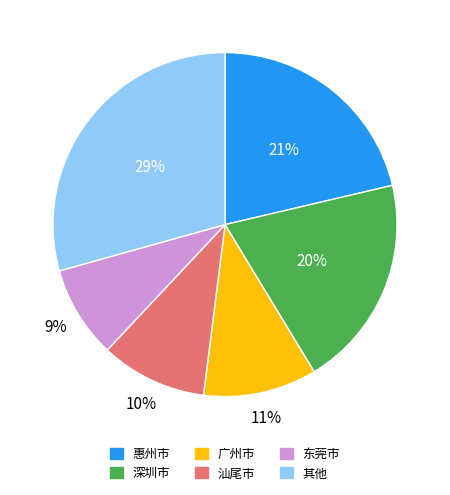

To the nearest percent, what is the average slice percentage?

17%